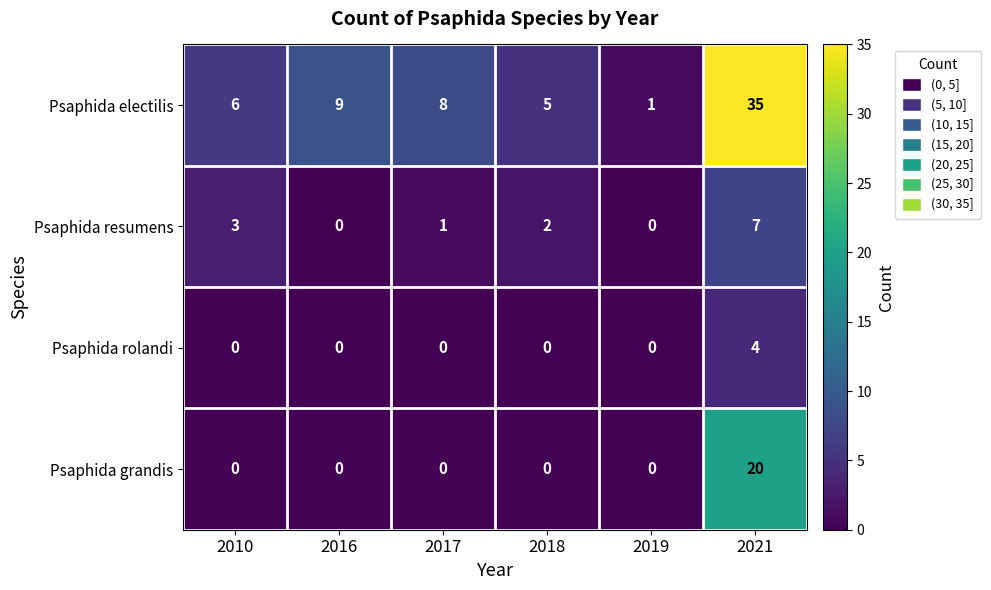

Reading right to left, extract all data points from this chart.

Psaphida electilis: 35	1	5	8	9	6
Psaphida resumens: 7	0	2	1	0	3
Psaphida rolandi: 4	0	0	0	0	0
Psaphida grandis: 20	0	0	0	0	0